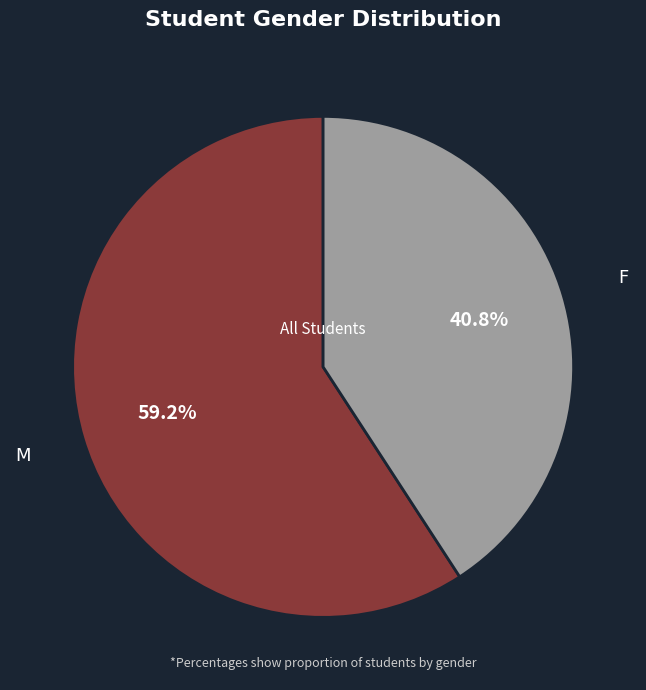

How many segments does this pie chart have?

2